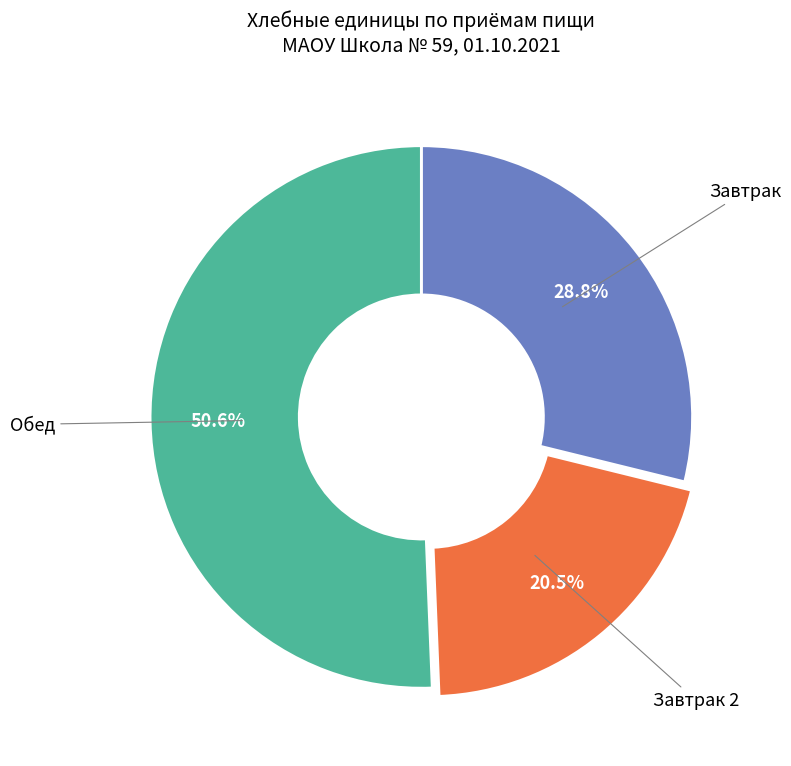

Is there a majority slice in this chart?

Yes